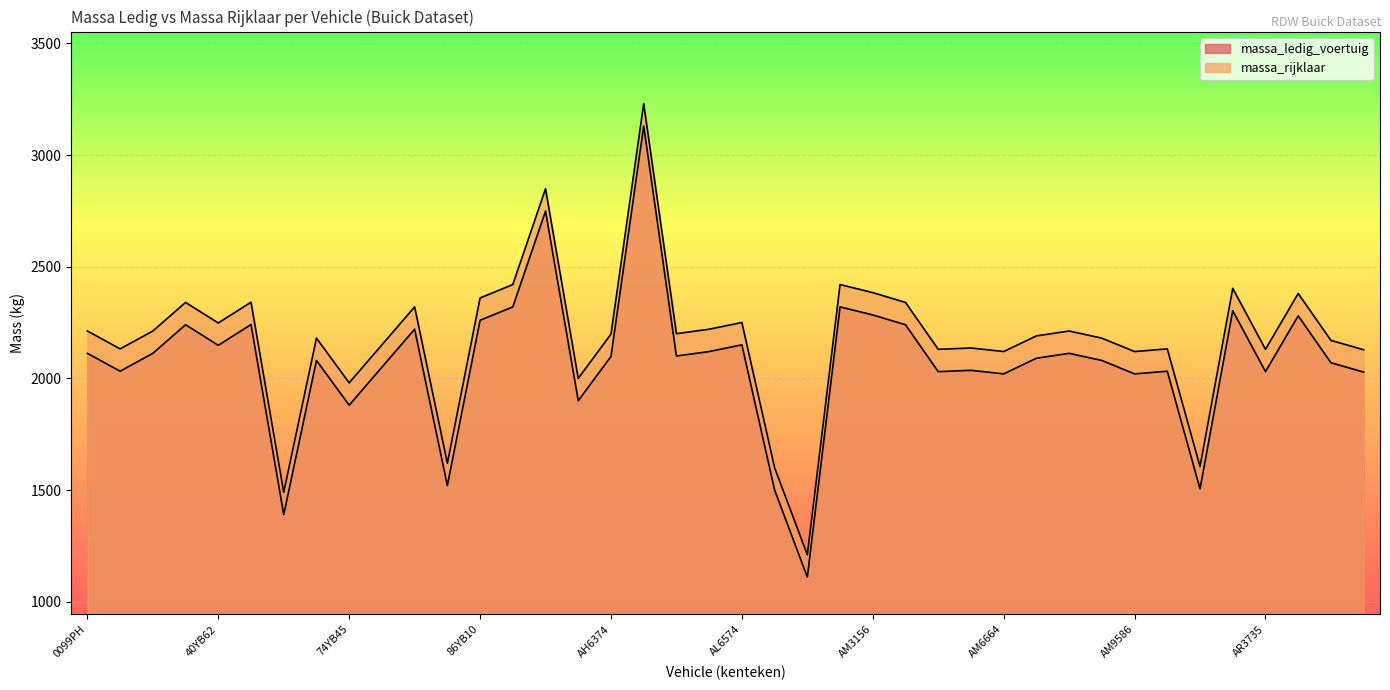

At which category does massa_ledig_voertuig reach its first local valley?

1179RP